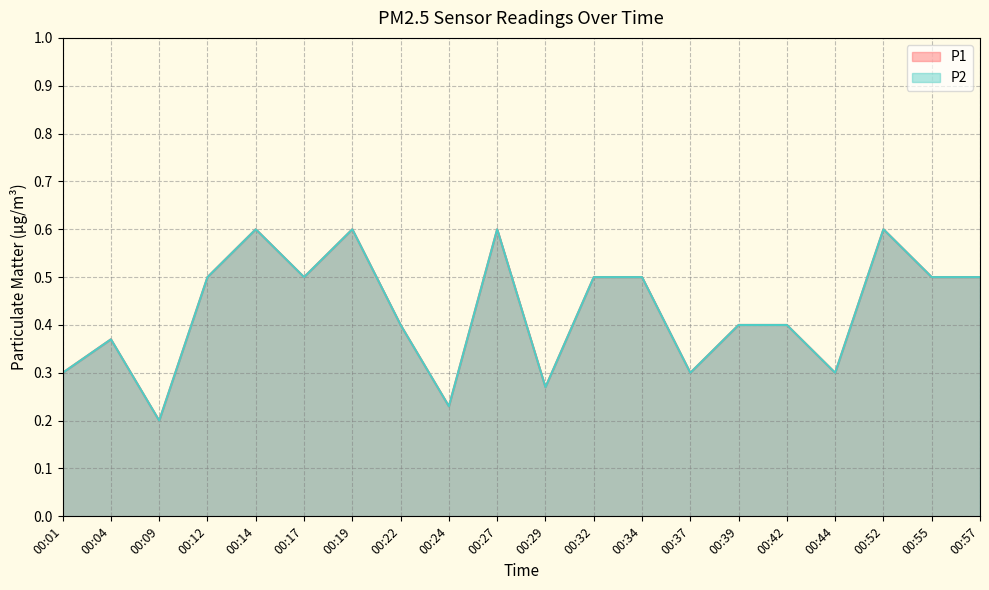

What is the difference between the maximum and minimum values in the P2 series?

0.4